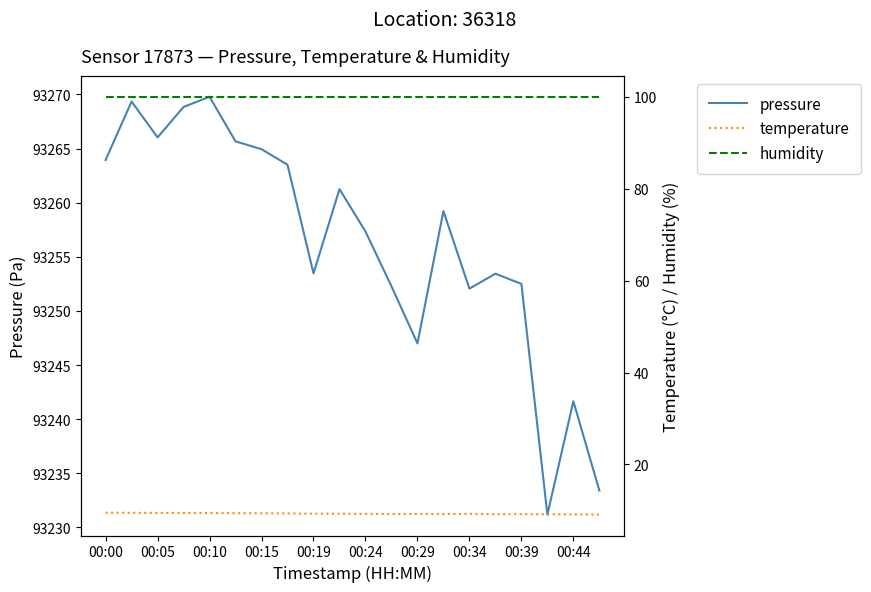

List the series in order of their peak value, lowest first.

temperature, humidity, pressure